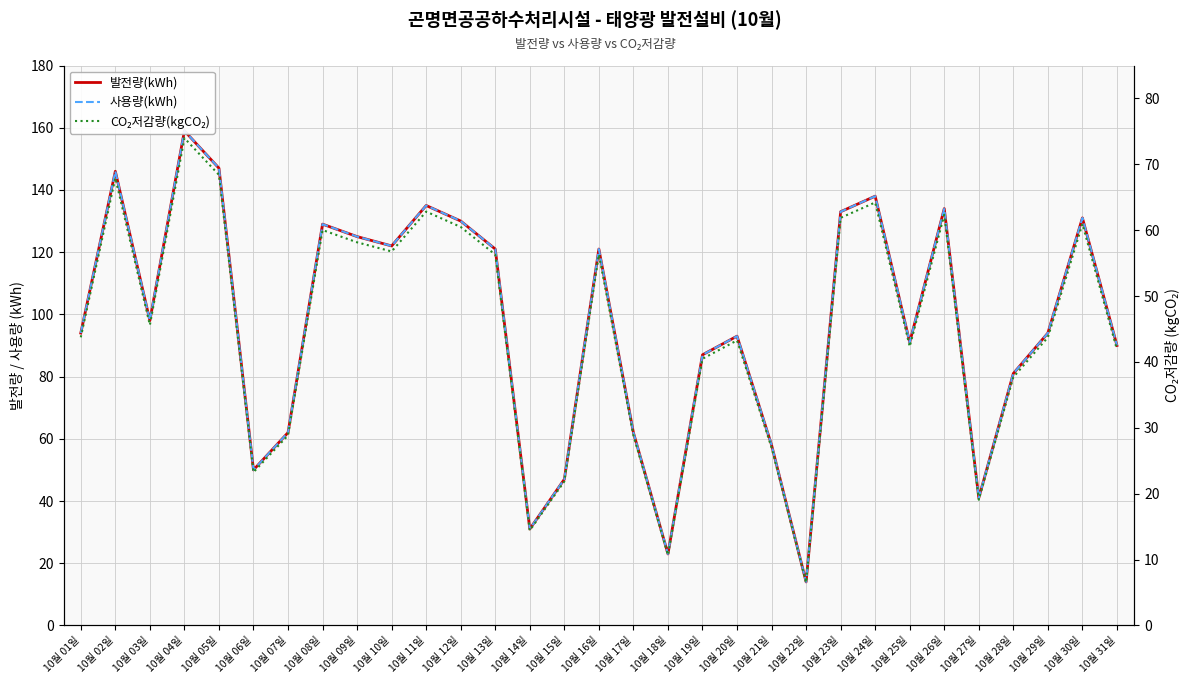

Reading left to right, what are all the values shown in this chart?

발전량(kWh): 94.0	146.0	98.0	159.0	147.0	50.0	62.0	129.0	125.0	122.0	135.0	130.0	121.0	31.0	47.0	121.0	62.0	23.0	87.0	93.0	58.0	14.0	133.0	138.0	91.0	134.0	41.0	81.0	94.0	131.0	90.0
사용량(kWh): 94.0	146.0	98.0	159.0	147.0	50.0	62.0	129.0	125.0	122.0	135.0	130.0	121.0	31.0	47.0	121.0	62.0	23.0	87.0	93.0	58.0	14.0	133.0	138.0	91.0	134.0	41.0	81.0	94.0	131.0	90.0
CO₂저감량(kgCO₂): 43.7	67.9	45.6	74.0	68.4	23.3	28.9	60.0	58.2	56.8	62.8	60.5	56.3	14.4	21.9	56.3	28.9	10.7	40.5	43.3	27.0	6.5	61.9	64.2	42.3	62.4	19.1	37.7	43.7	61.0	41.9